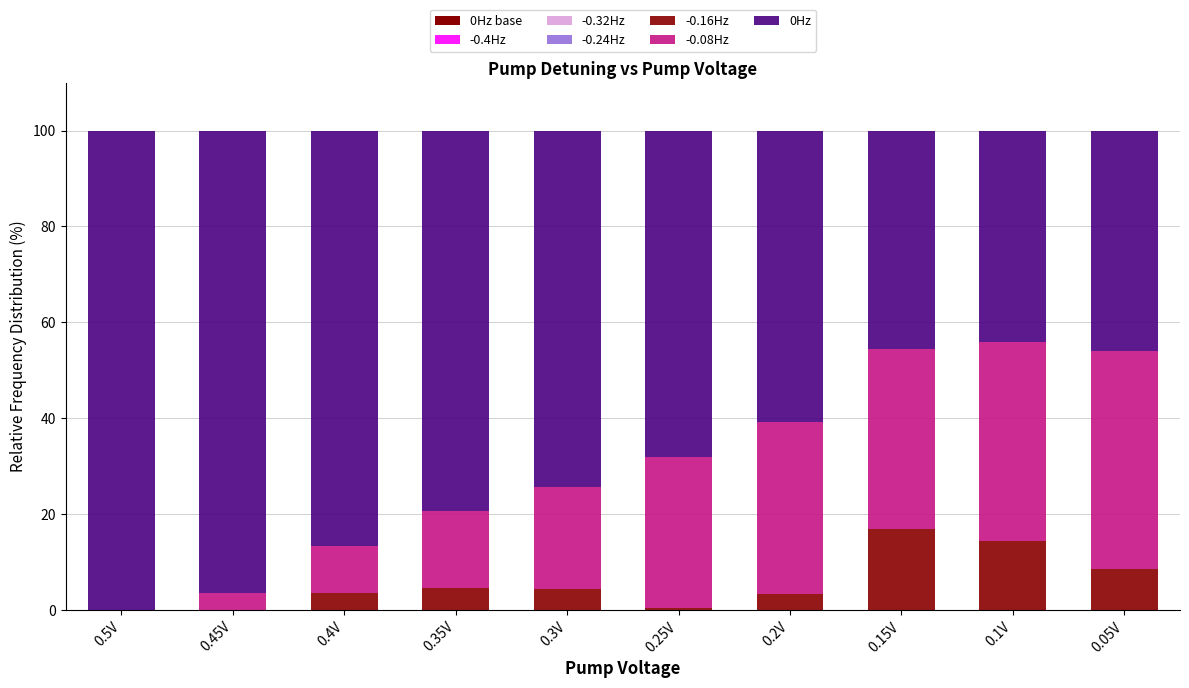

How many categories are shown in the chart?

10